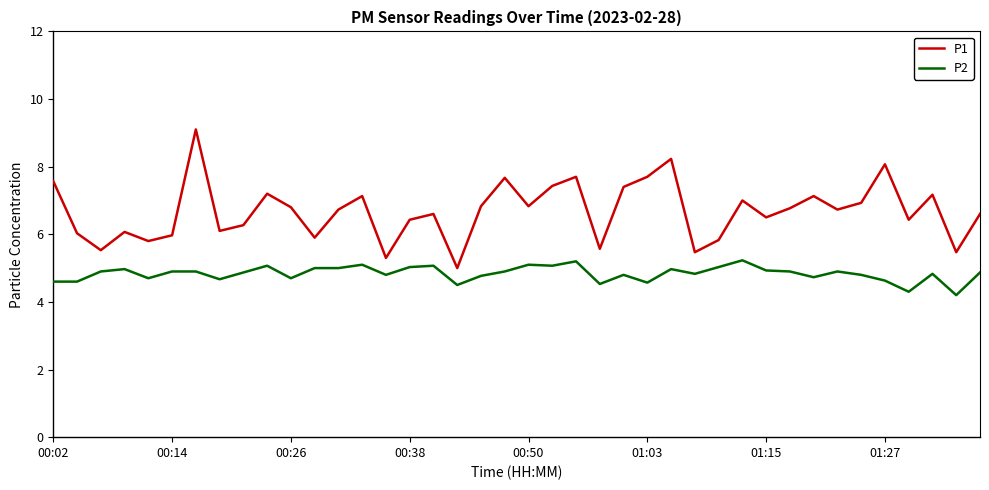

What is the smallest value displayed?

4.2